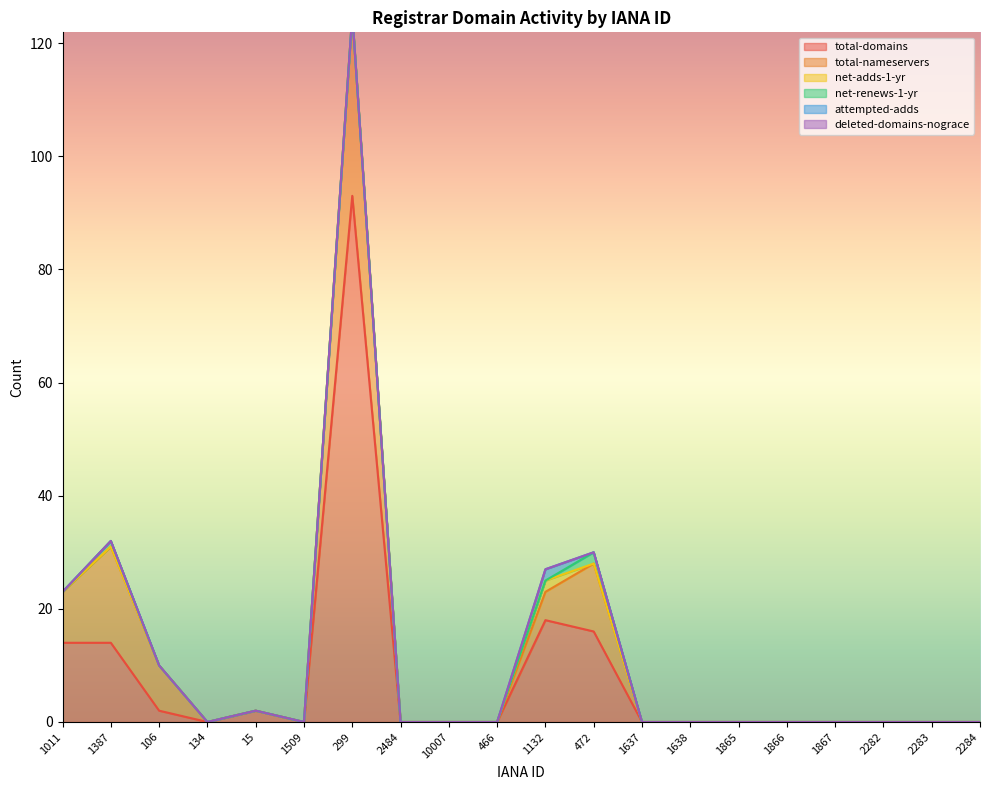

What position from the right is 299?

14